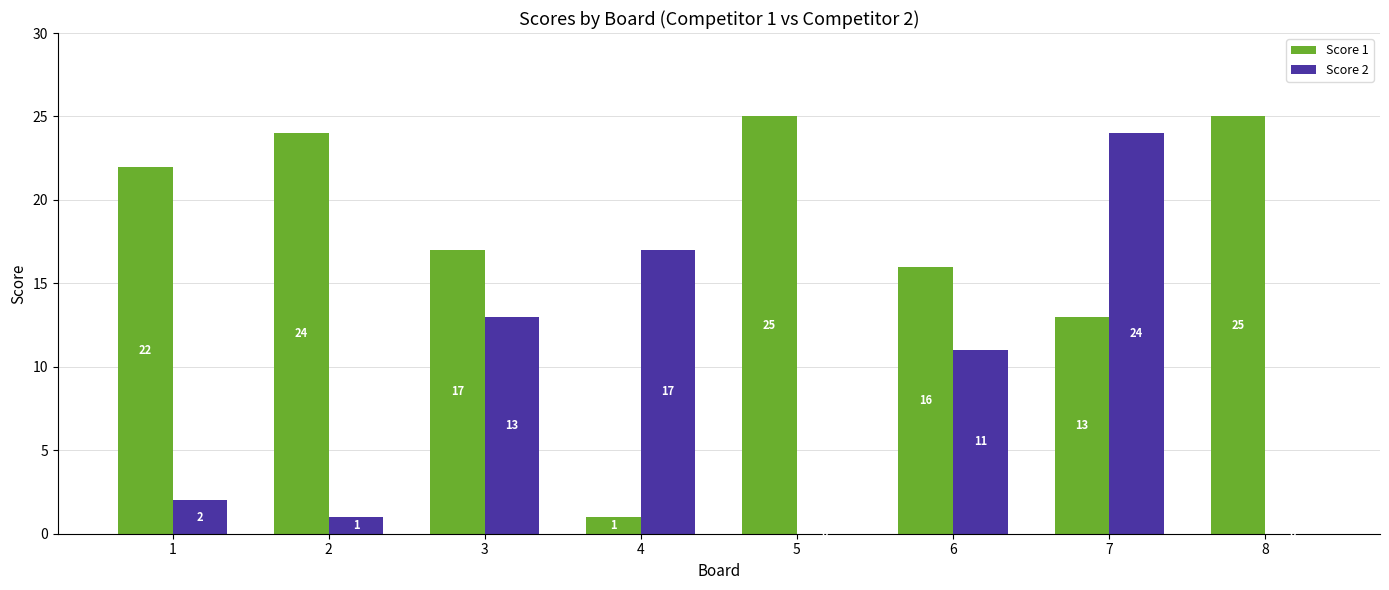

Count the number of data series in this chart.

2